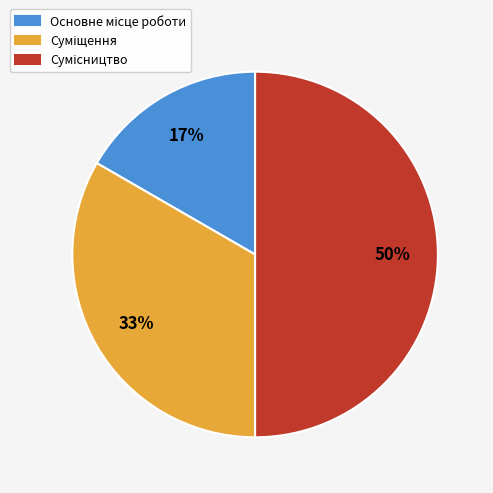

To the nearest percent, what is the difference between the largest and smallest slice percentages?

33%